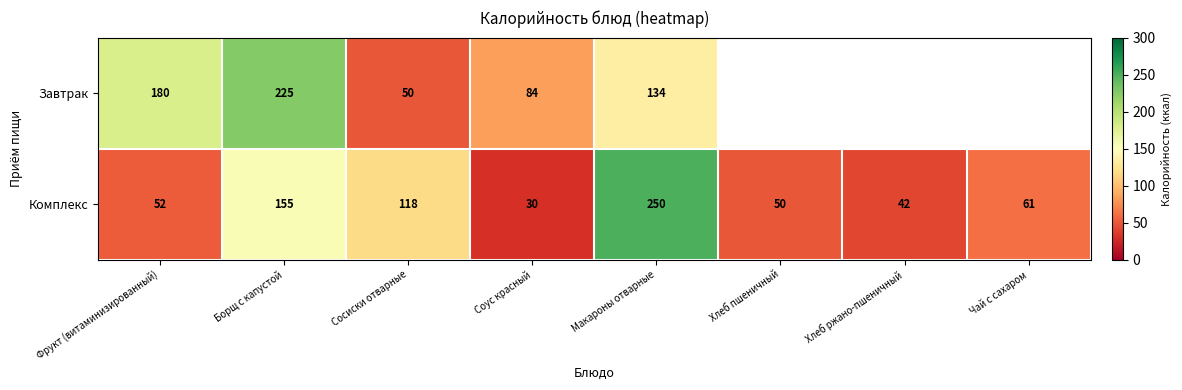

What is the total value across all series at Соус красный?

114